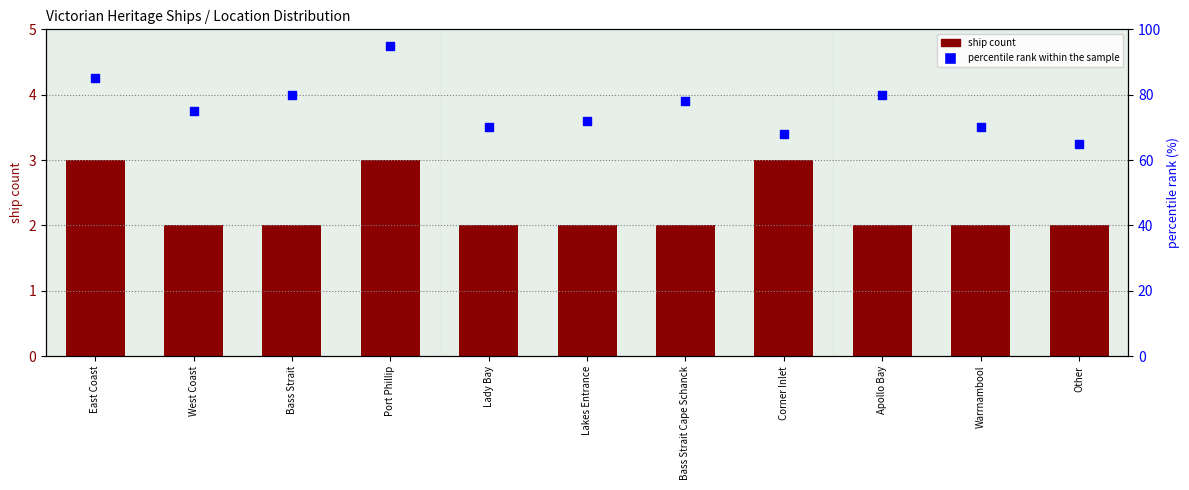

Is the value of percentile rank within the sample at Warrnambool greater than the value of ship count at West Coast?

Yes